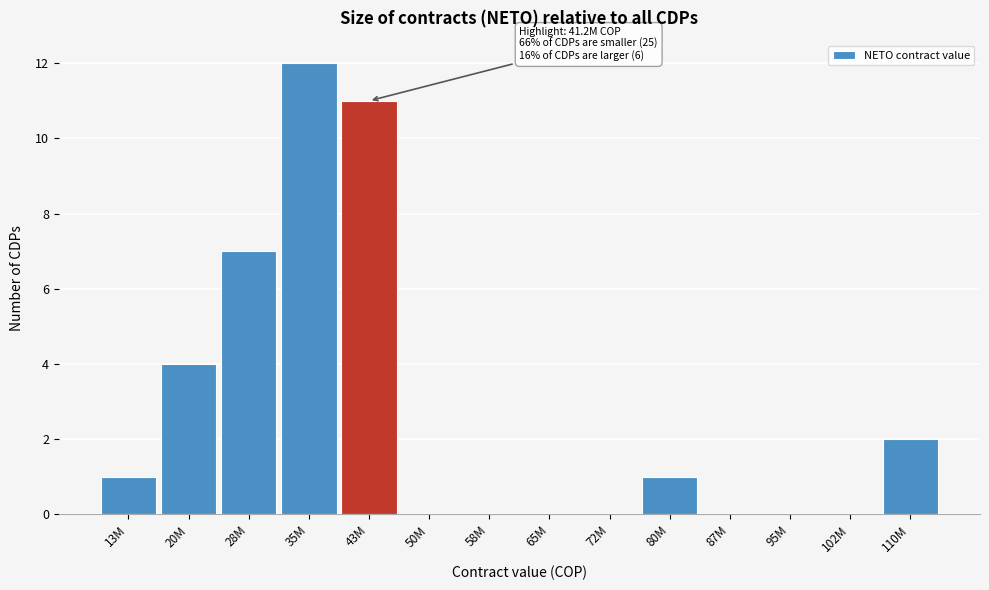

Reading left to right, extract all data points from this chart.

13M=1	20M=4	28M=7	35M=12	43M=11	50M=0	58M=0	65M=0	72M=0	80M=1	87M=0	95M=0	102M=0	110M=2